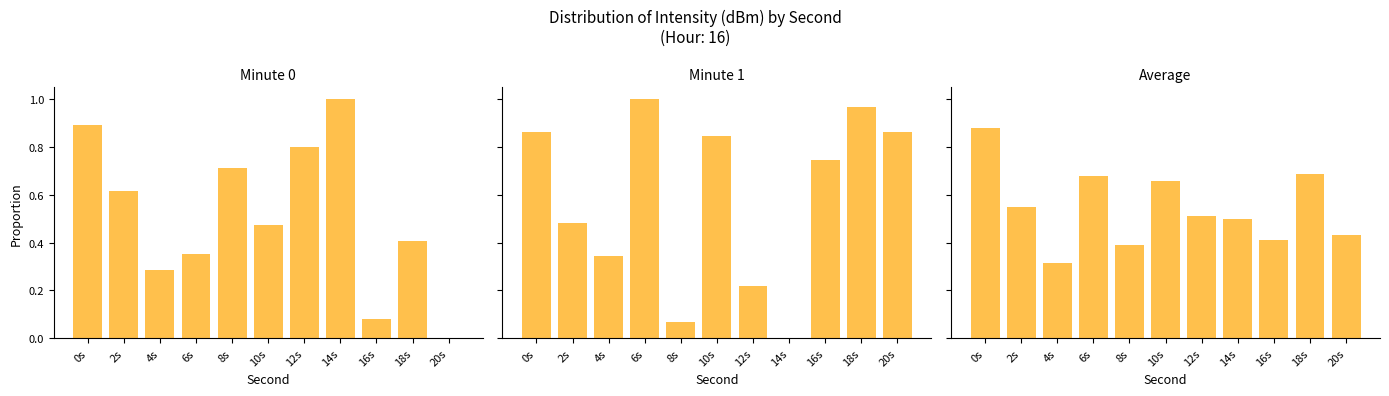

What position from the left is 6s?

4